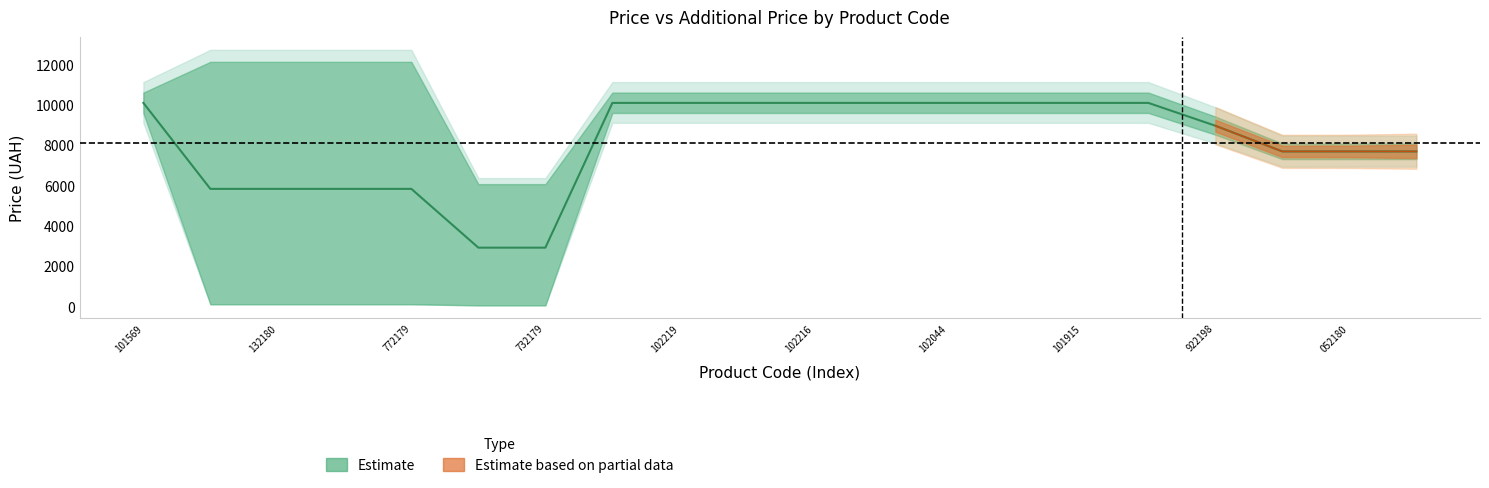

Between 5 and 7, which is larger?

7